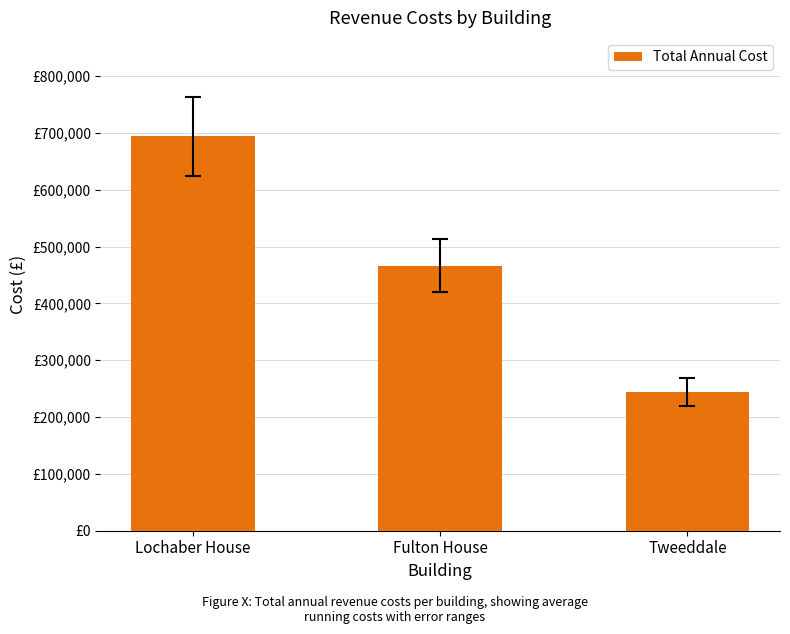

What is the difference between the maximum and minimum values?

449484